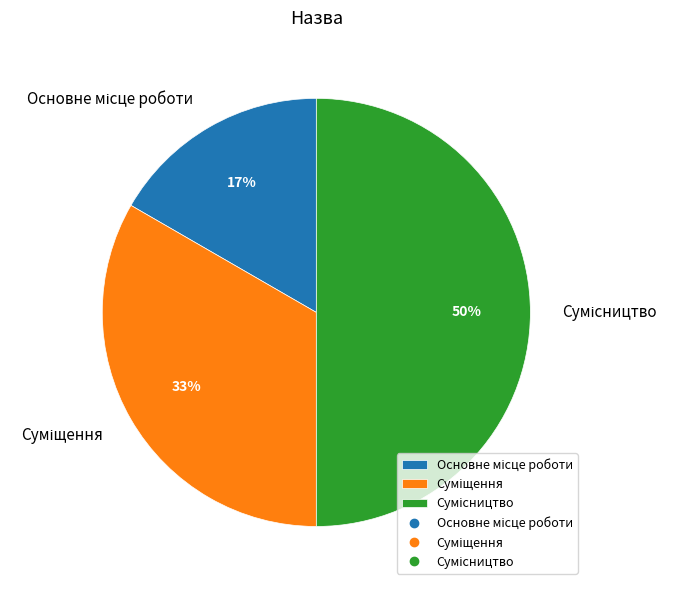

To the nearest percent, what is the average slice percentage?

33%